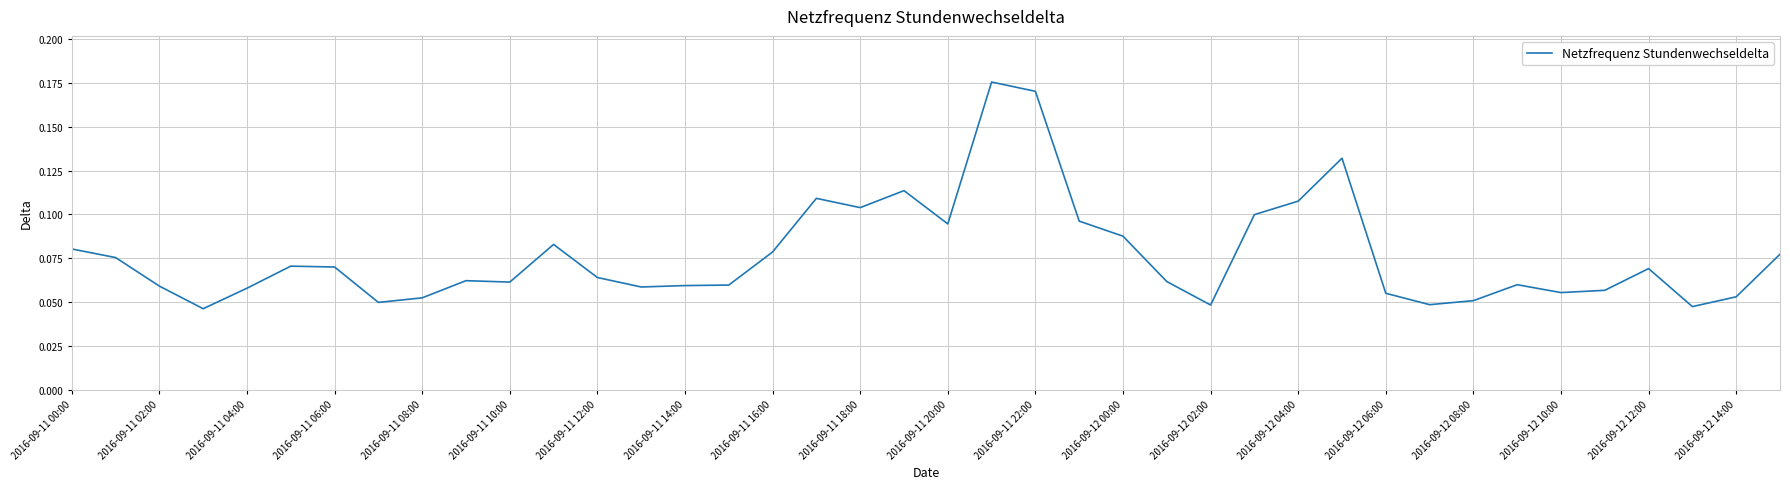

The chart shows a value of 0.0 at 2016-09-11 10:00. True or false?

False